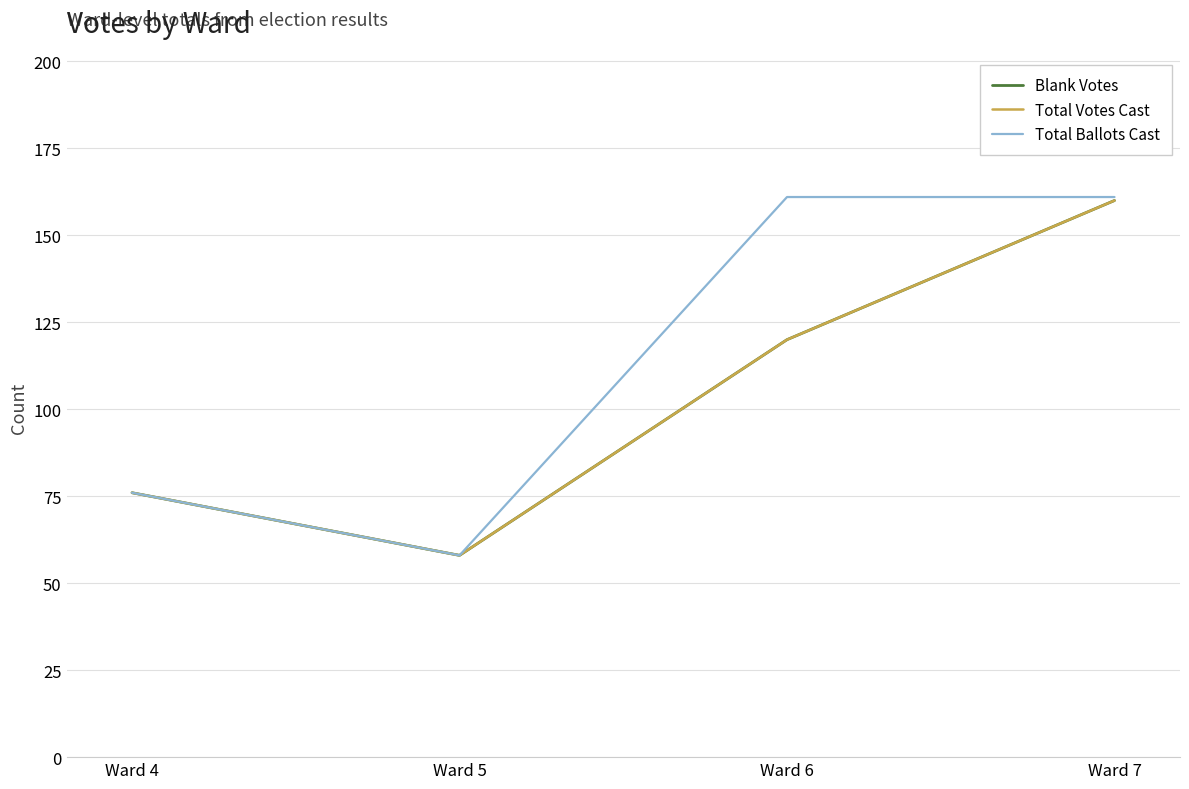

Is this an area chart (filled region under the line)?

No